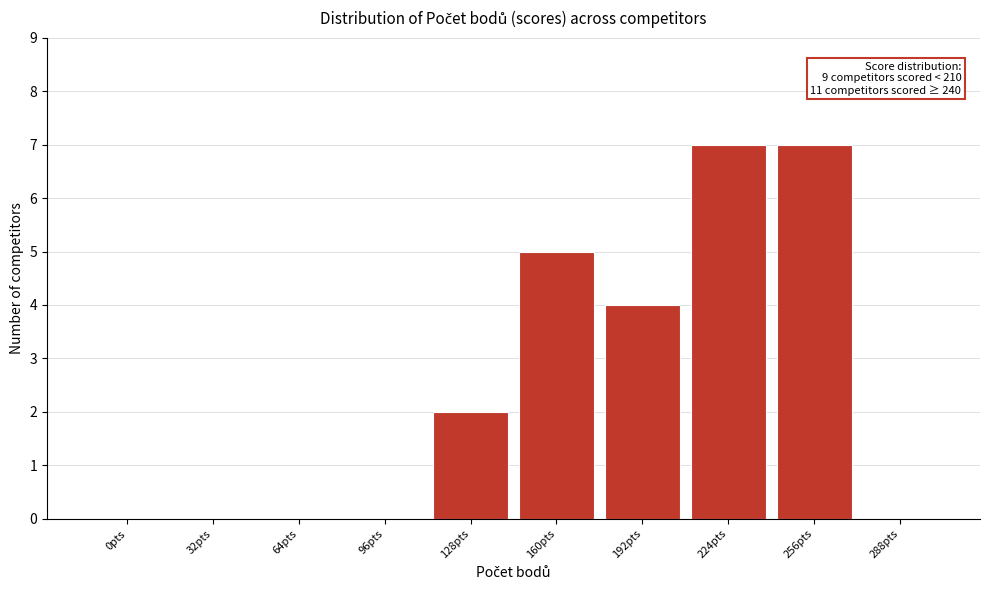

Reading left to right, list all the values displayed in this chart.

0pts=0	32pts=0	64pts=0	96pts=0	128pts=2	160pts=5	192pts=4	224pts=7	256pts=7	288pts=0